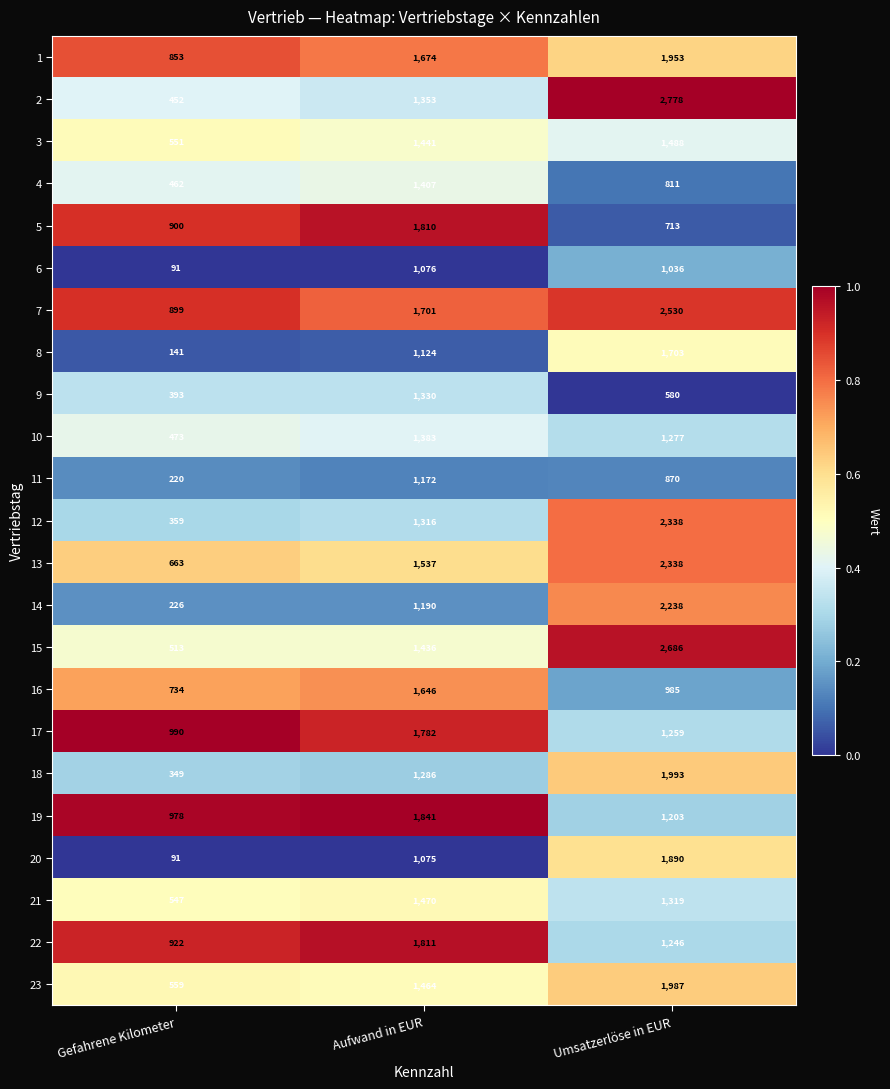

At Aufwand in EUR, list the series in order from smallest to largest.

20, 6, 8, 11, 14, 18, 12, 9, 2, 10, 4, 15, 3, 23, 21, 13, 16, 1, 7, 17, 5, 22, 19